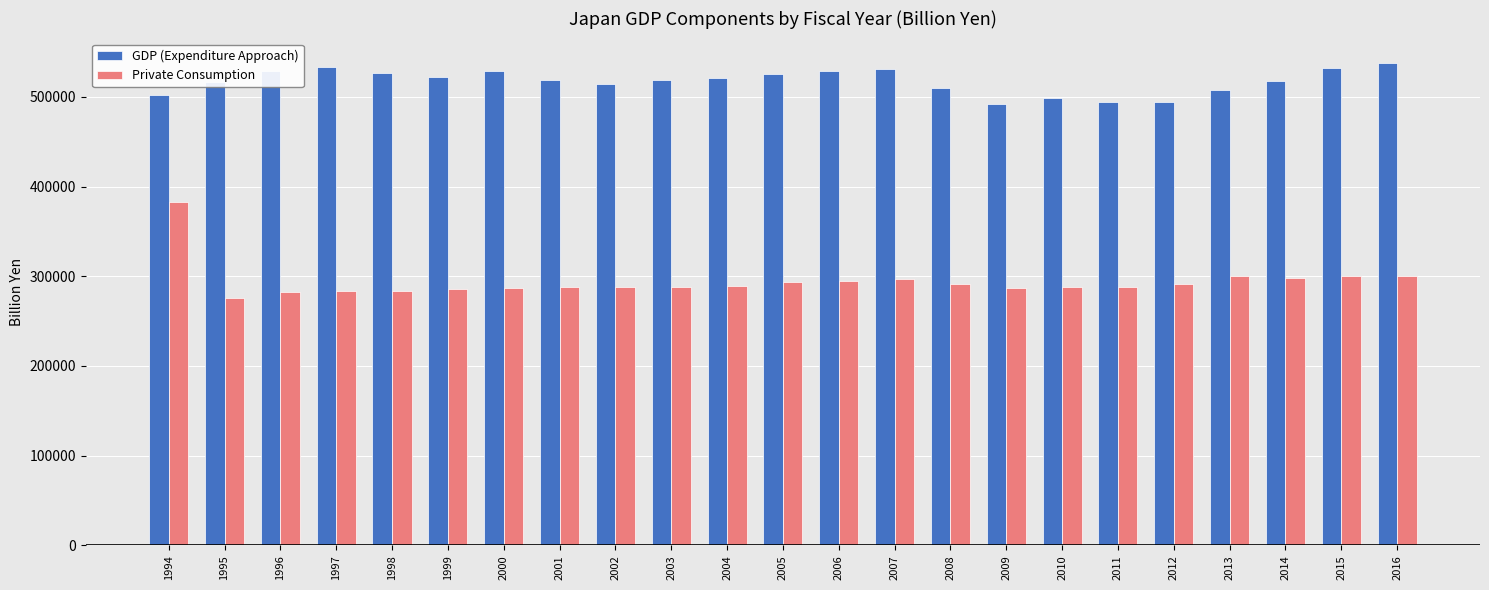

Which series has the largest total across all categories?

GDP (Expenditure Approach)